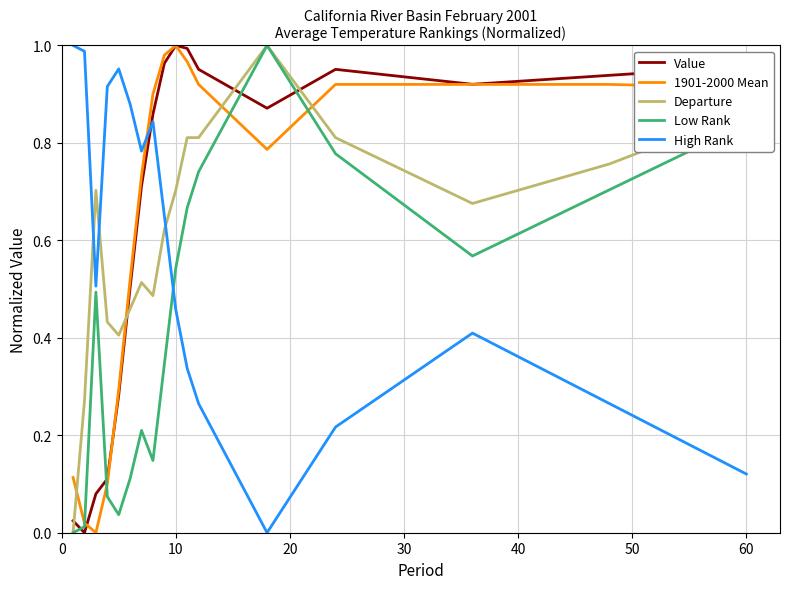

How many intersections are there between High Rank and Value?

1